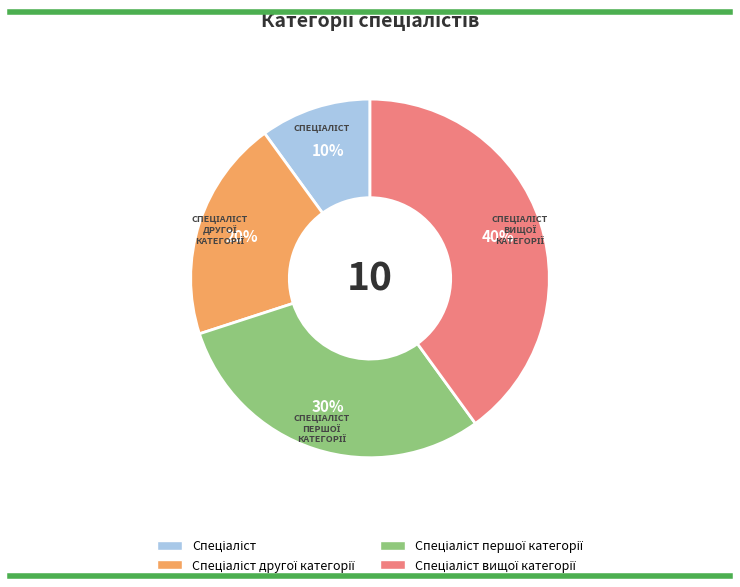

To the nearest percent, what is the average slice percentage?

25%